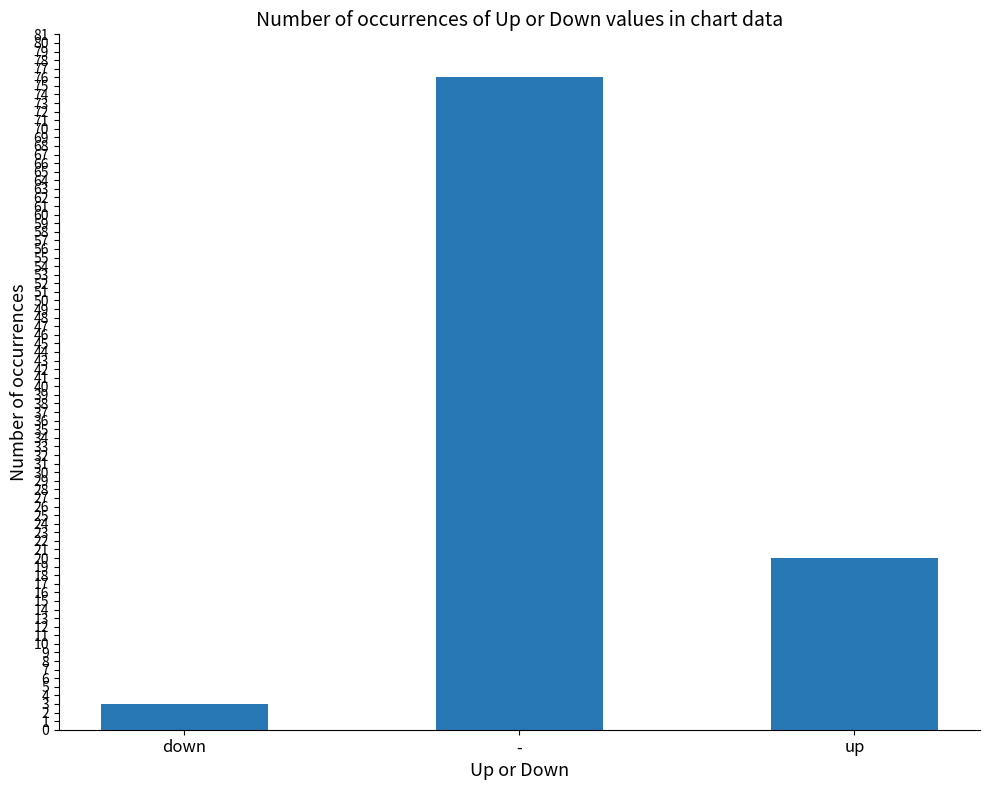

How many data points are less than 20?

1